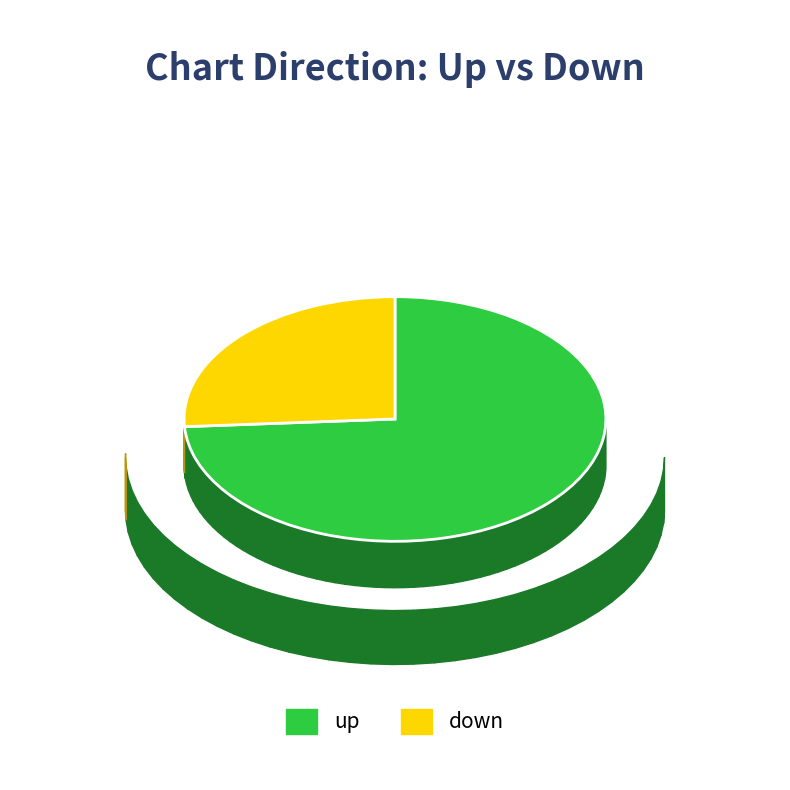

True or false: down accounts for 33% of the total.

False